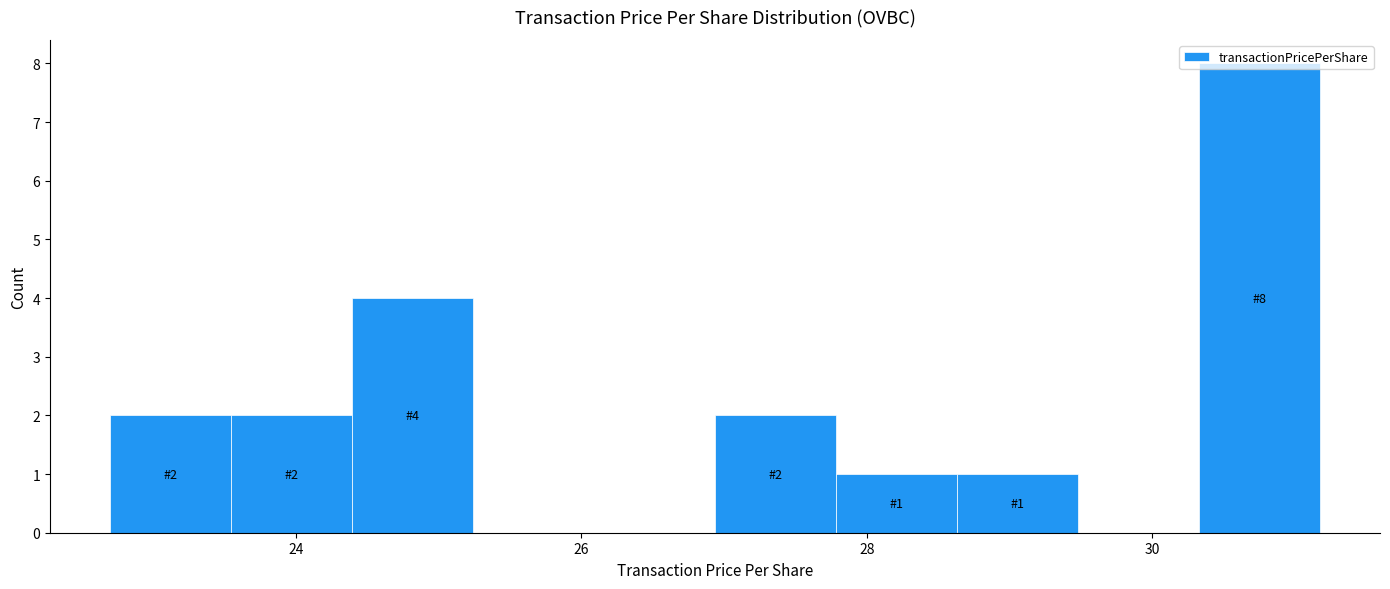

Which range on the x-axis has the tallest bar?

30.4 to 31.2